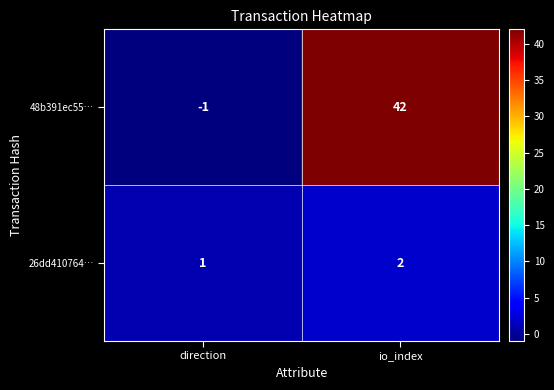

How many series are shown in this chart?

2